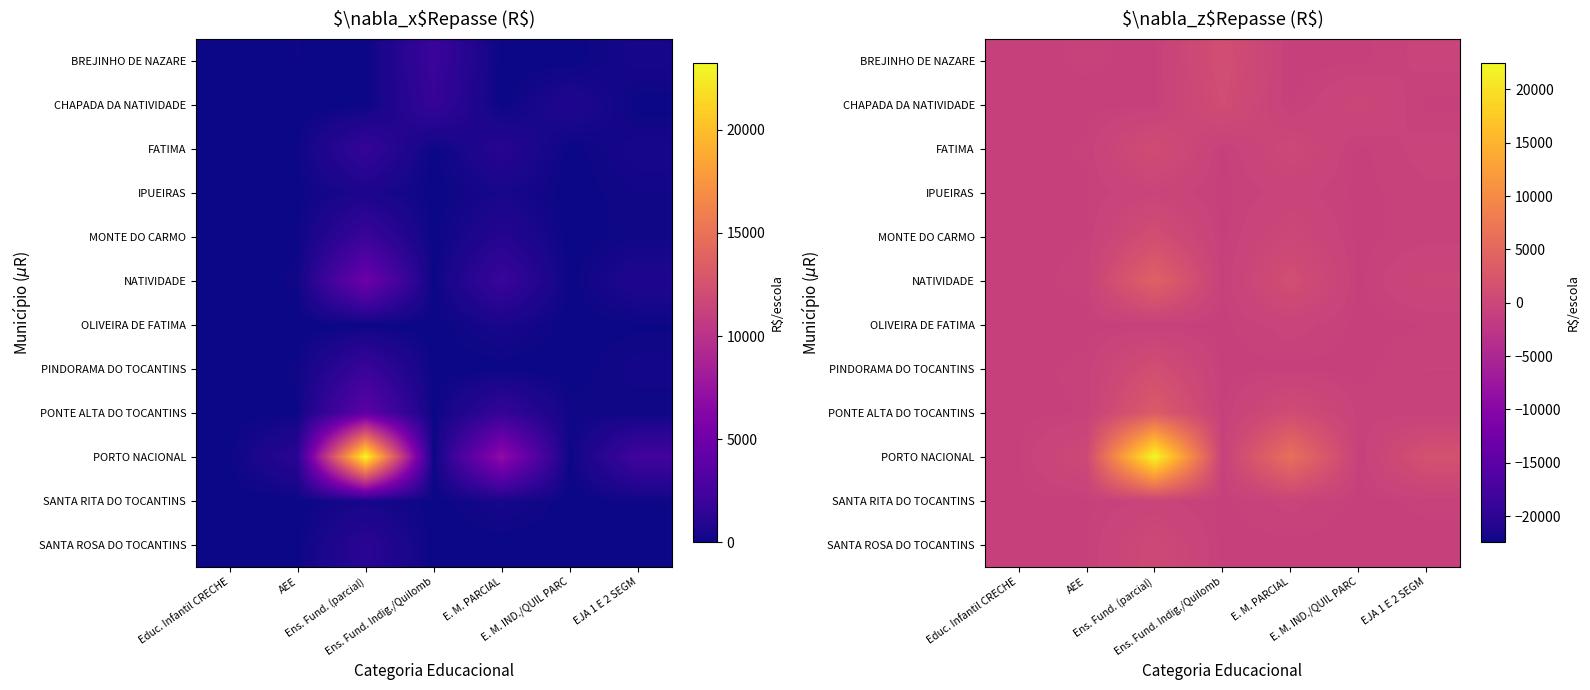

Which label corresponds to the largest value in the chart?

Ens. Fund. (parcial)